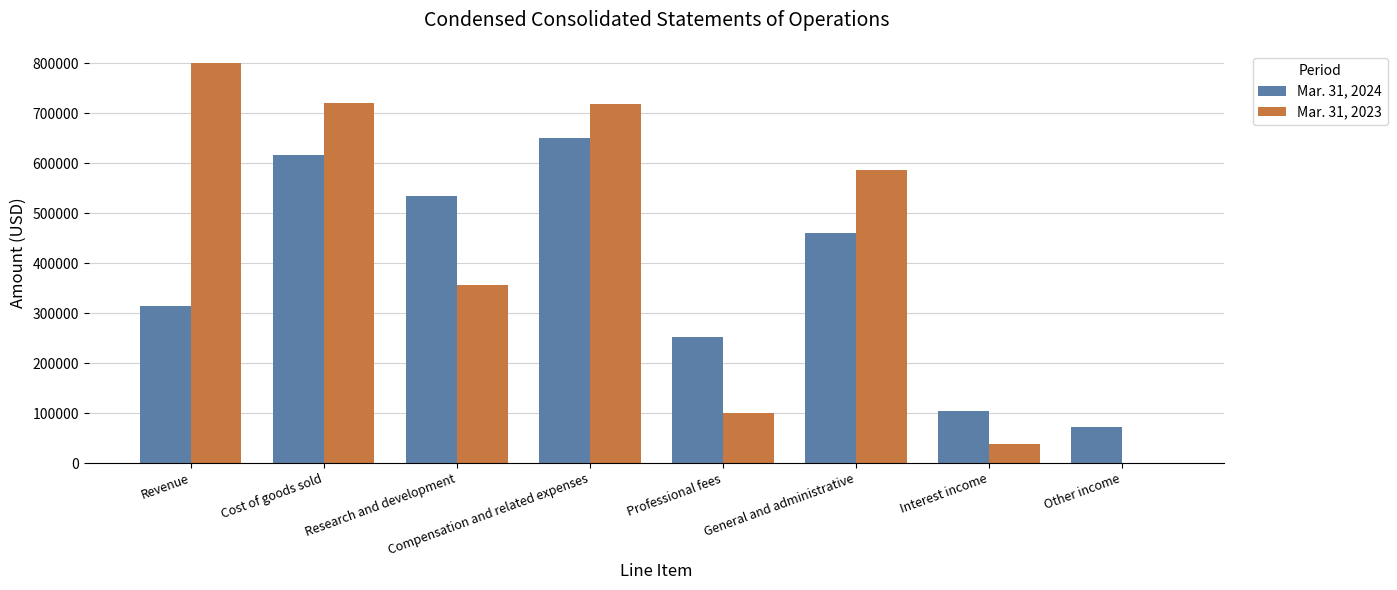

Is the value of Mar. 31, 2023 at Professional fees greater than the value of Mar. 31, 2024 at Professional fees?

No